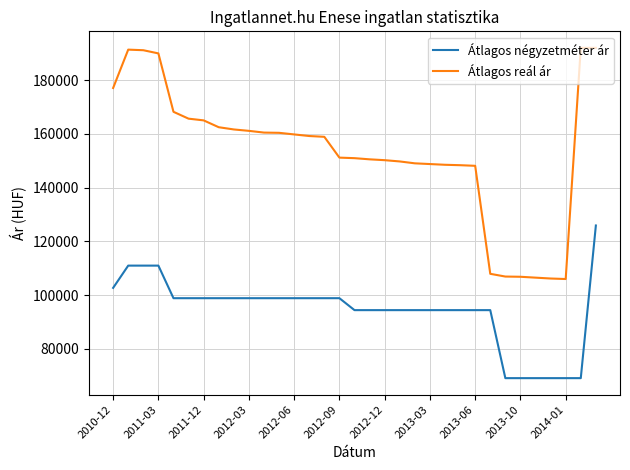

True or false: Átlagos reál ár and Átlagos négyzetméter ár cross at least once.

False